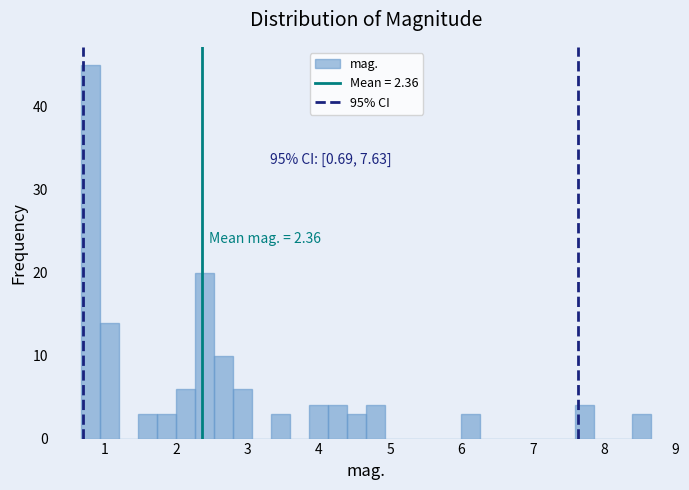

Read against the x-axis, roughly where is the centre of the tallest bar?

0.8